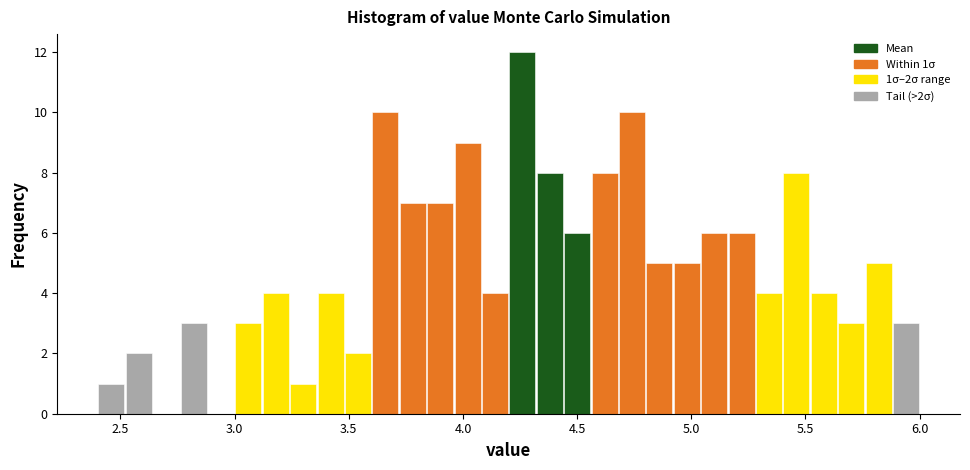

Around what value on the x-axis is the tallest bar? Give the approximate position of its centre, as read against the axis.

4.25